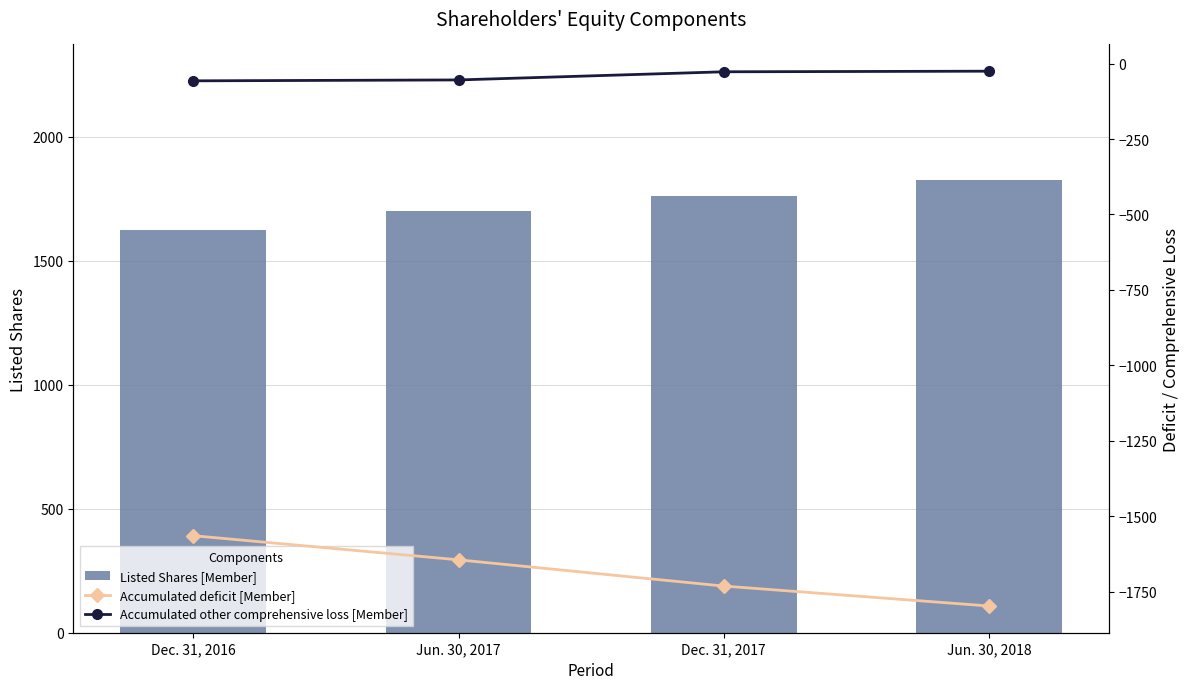

What are all the series names shown in the legend?

Listed Shares [Member], Accumulated deficit [Member], Accumulated other comprehensive loss [Member]